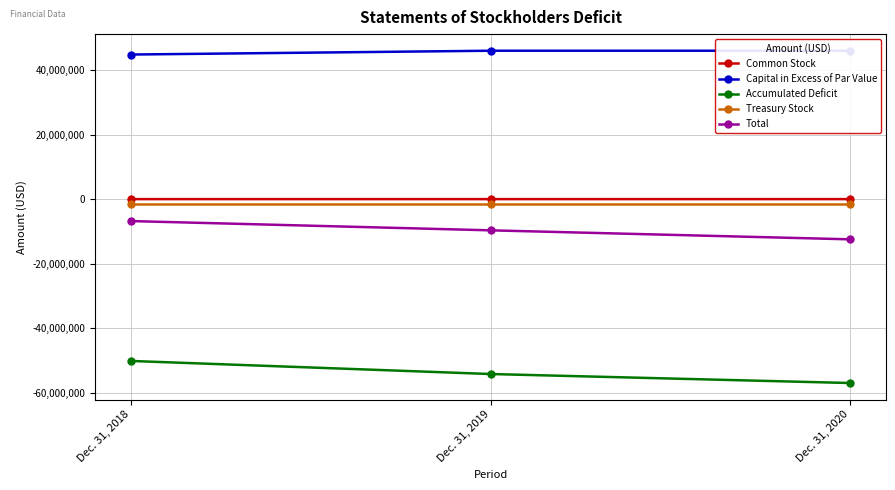

Reading right to left, what are all the values shown in this chart?

Common Stock: Dec. 31, 2020=2788	Dec. 31, 2019=2788	Dec. 31, 2018=749
Capital in Excess of Par Value: Dec. 31, 2020=45976660	Dec. 31, 2019=45976660	Dec. 31, 2018=44797156
Accumulated Deficit: Dec. 31, 2020=-56974063	Dec. 31, 2019=-54186330	Dec. 31, 2018=-50137190
Treasury Stock: Dec. 31, 2020=-1462112	Dec. 31, 2019=-1462112	Dec. 31, 2018=-1462112
Total: Dec. 31, 2020=-12456727	Dec. 31, 2019=-9668994	Dec. 31, 2018=-6801397